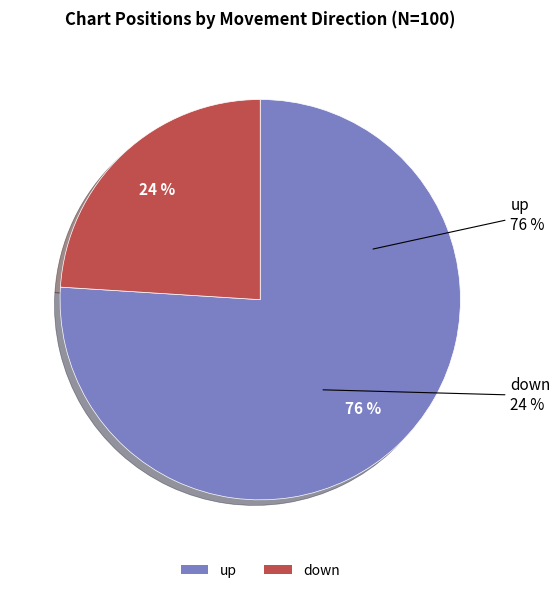

Count the number of slices in the pie.

2